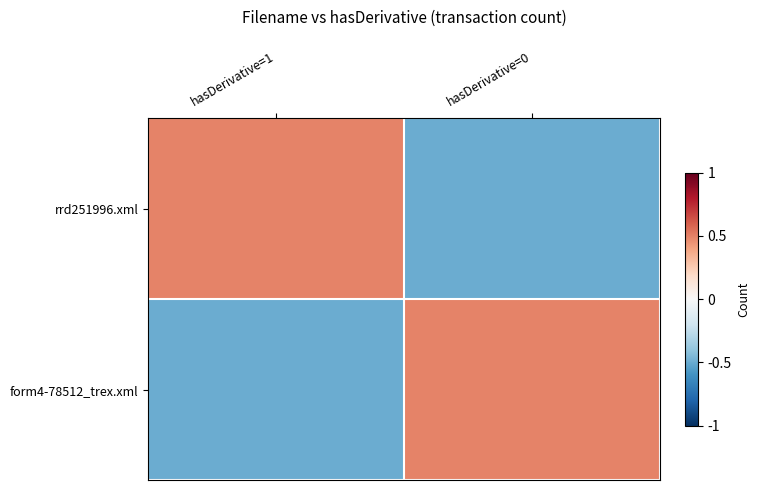

Which series has the largest total across all categories?

rrd251996.xml